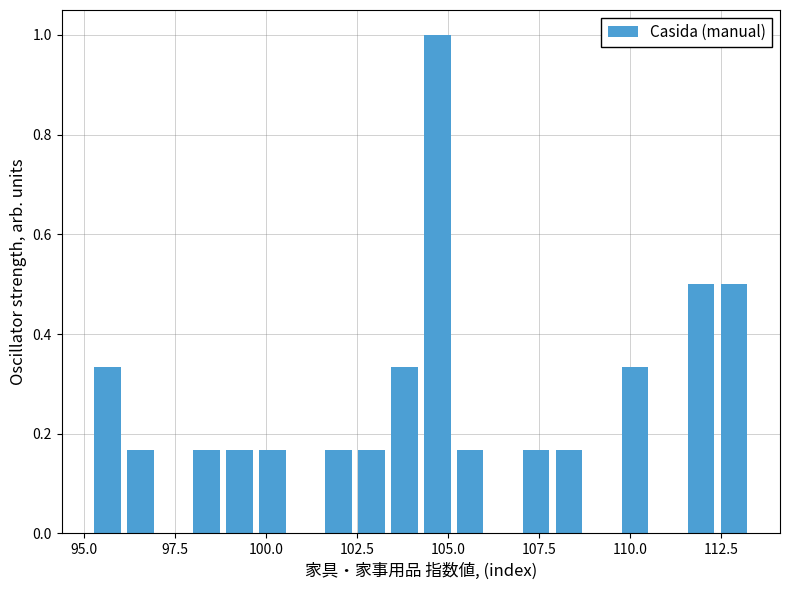

Read against the x-axis, roughly where is the centre of the tallest bar?

104.5